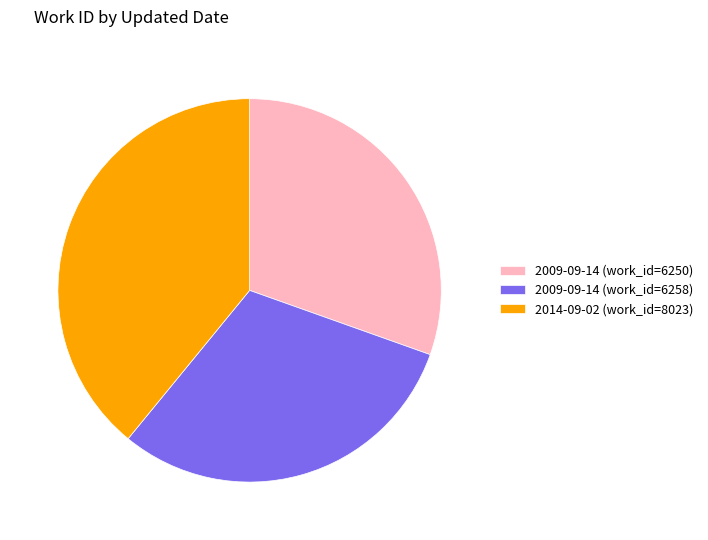

True or false: 2009-09-14 (work_id=6258) accounts for 30% of the total.

True